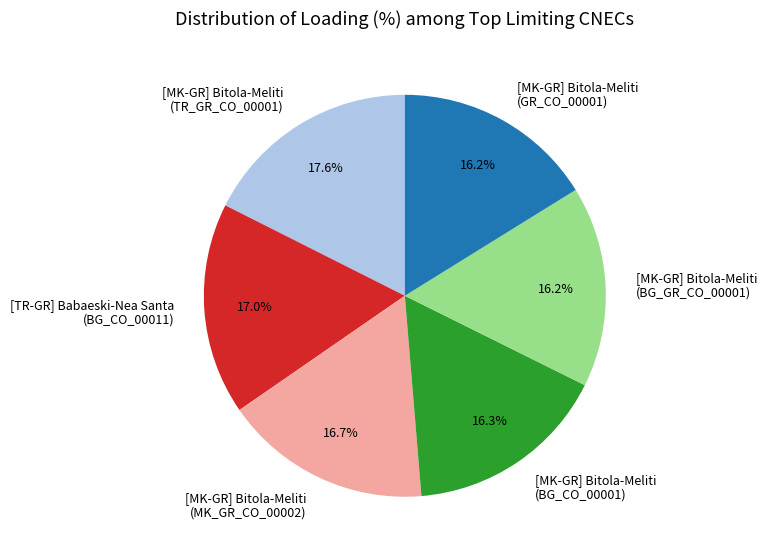

Do [MK-GR] Bitola-Meliti (MK_GR_CO_00002) and [MK-GR] Bitola-Meliti (GR_CO_00001) together represent more than half of the pie?

No